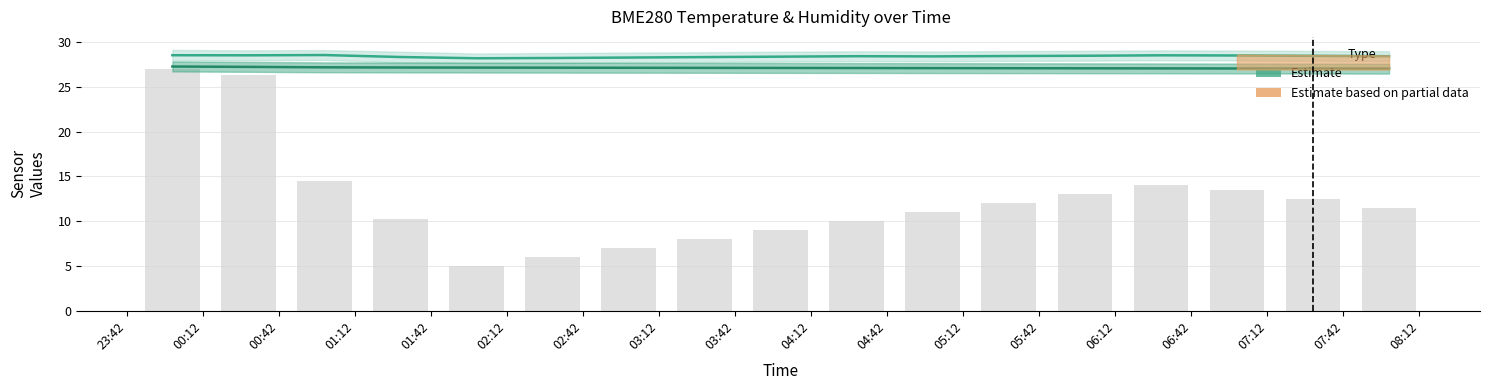

At how many categories does at least one series exceed 27?

17